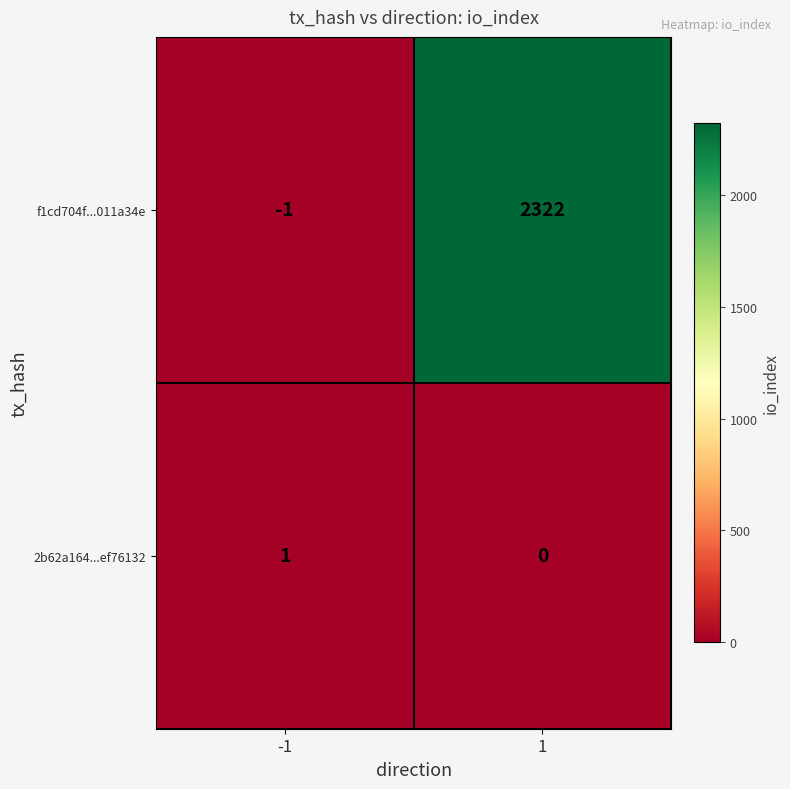

Rank the series at 1 from lowest to highest value.

2b62a164...ef76132, f1cd704f...011a34e